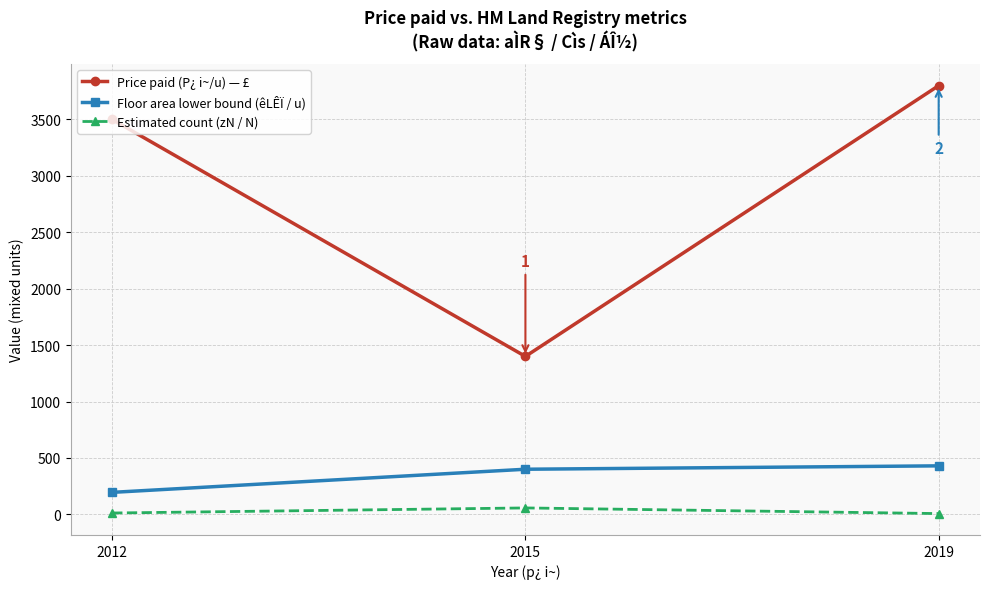

What is the sum of the Floor area lower bound (êLÊÏ / u) values at 2012 and 2019?

625